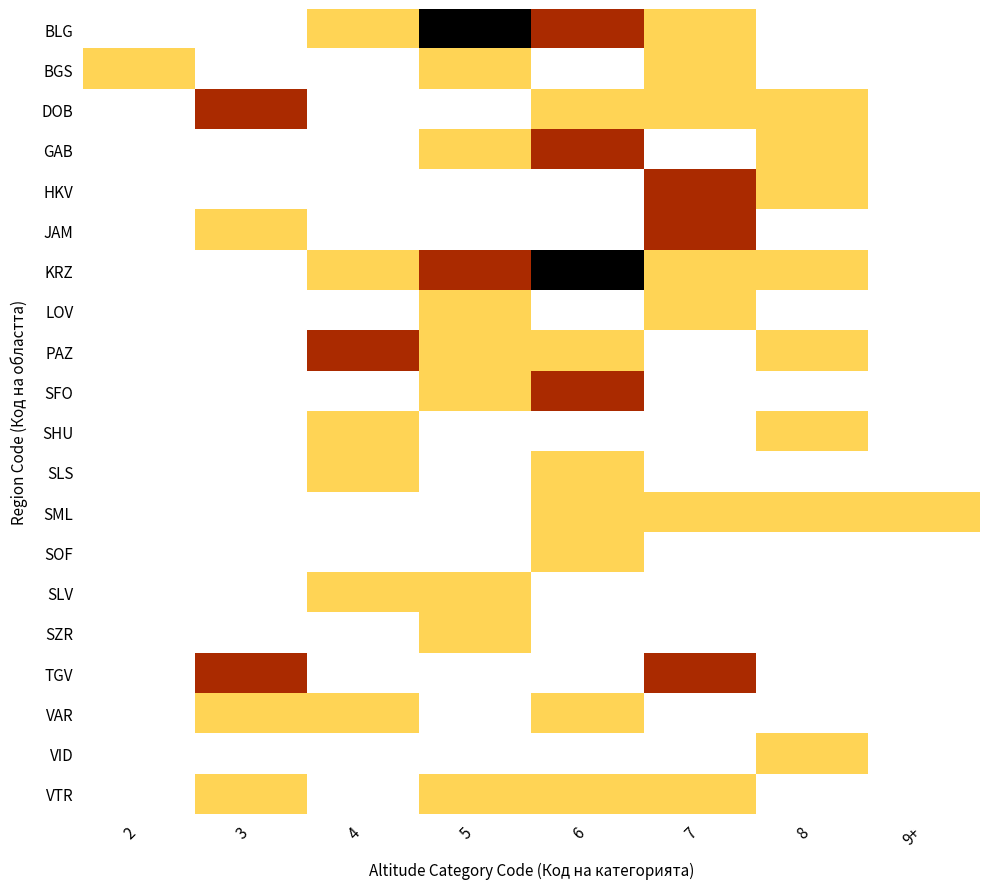

List the series in order of their peak value, lowest first.

BGS, LOV, SHU, SLS, SML, SOF, SLV, SZR, VAR, VID, VTR, DOB, GAB, HKV, JAM, PAZ, SFO, TGV, BLG, KRZ